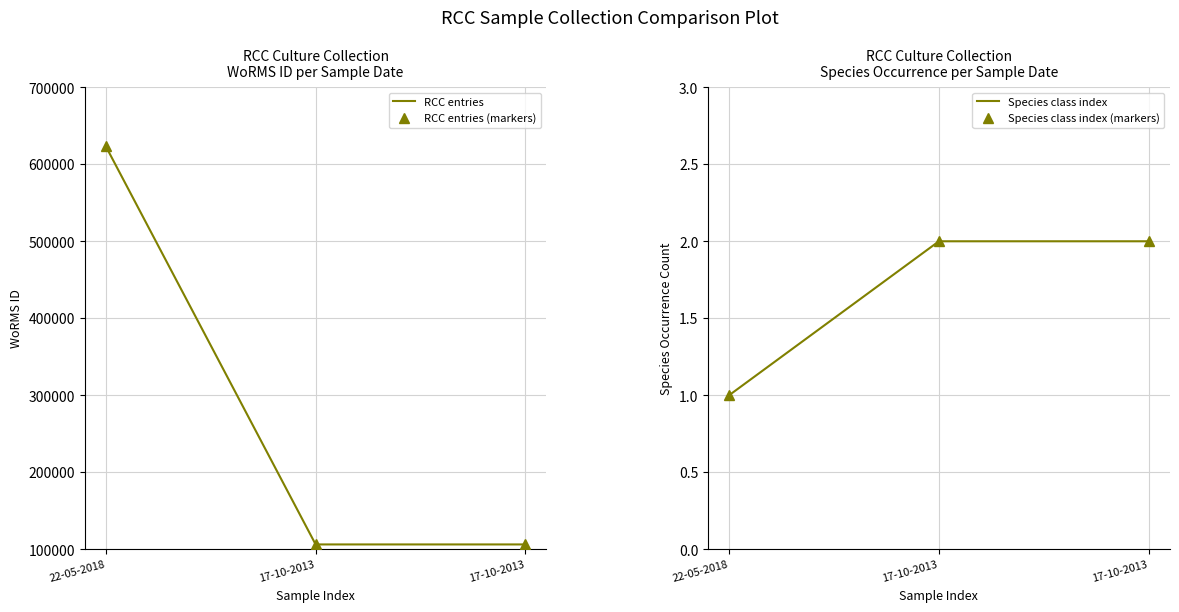

List the labels in order of Species class index (markers) value, smallest first.

22-05-2018, 17-10-2013, 17-10-2013